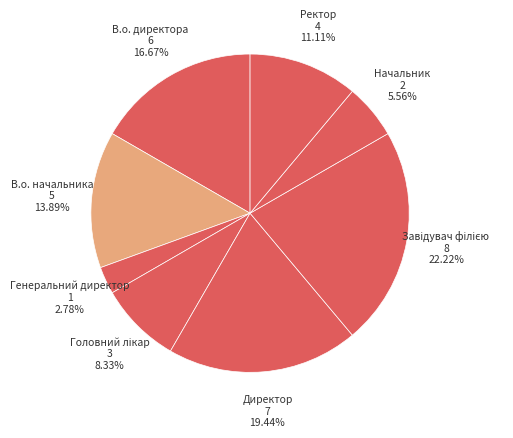

How many slices are in this pie chart?

8